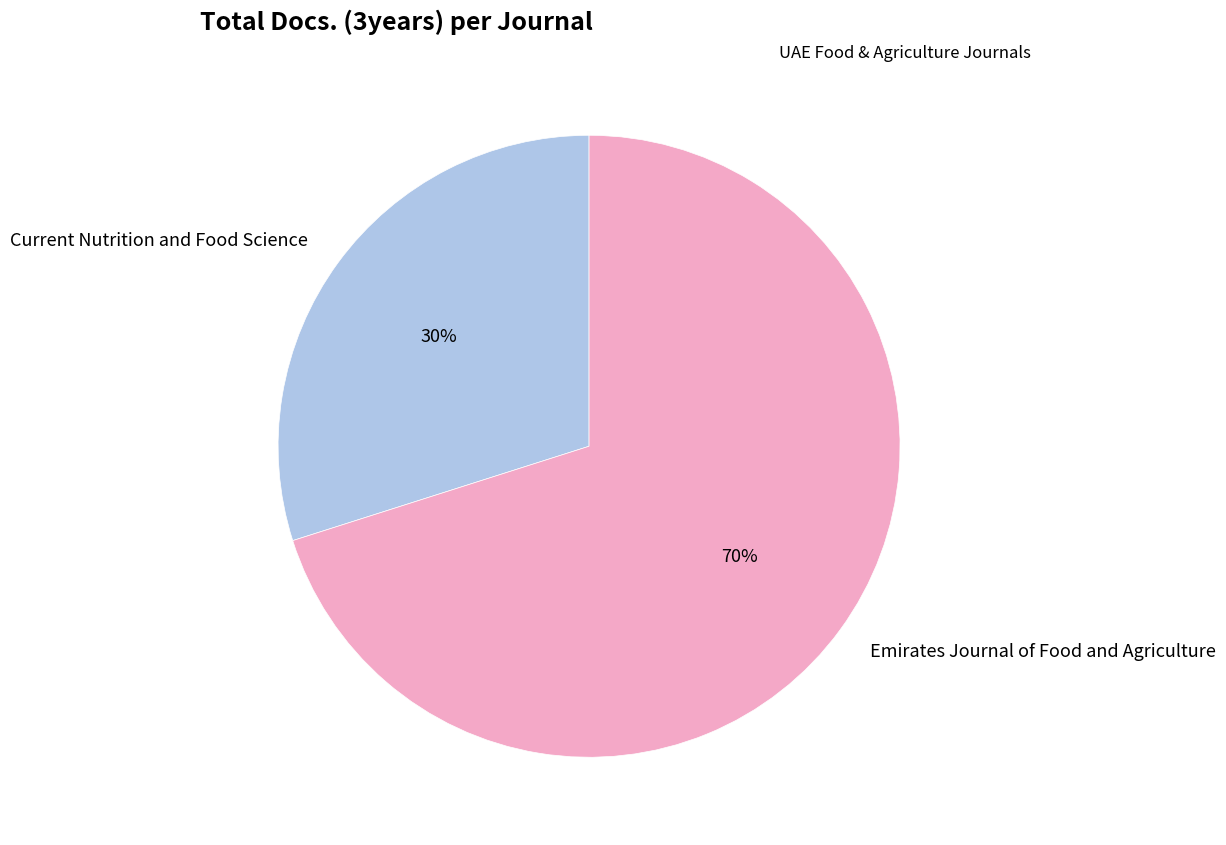

What is the largest slice in the pie chart?

Emirates Journal of Food and Agriculture